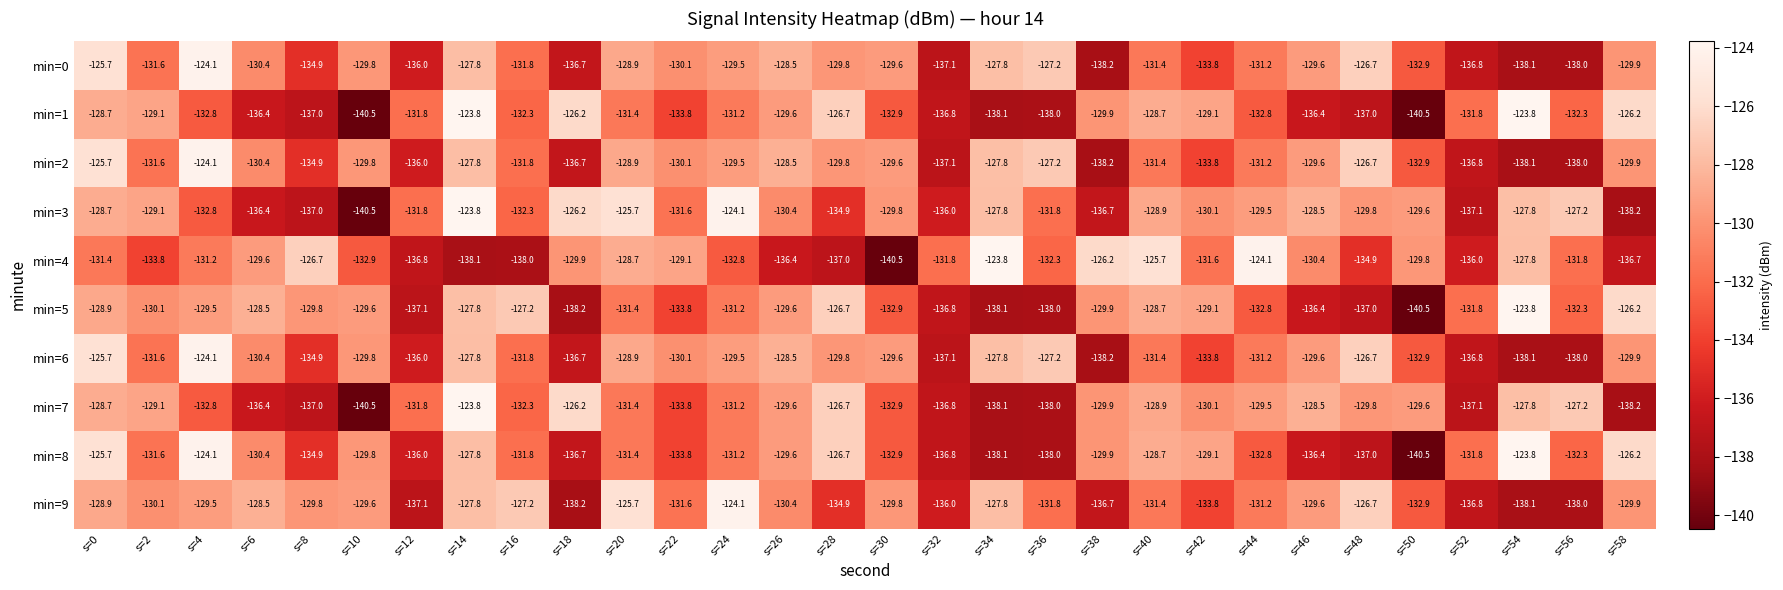

What is the approximate value of min=7 at s=8?

-137.0